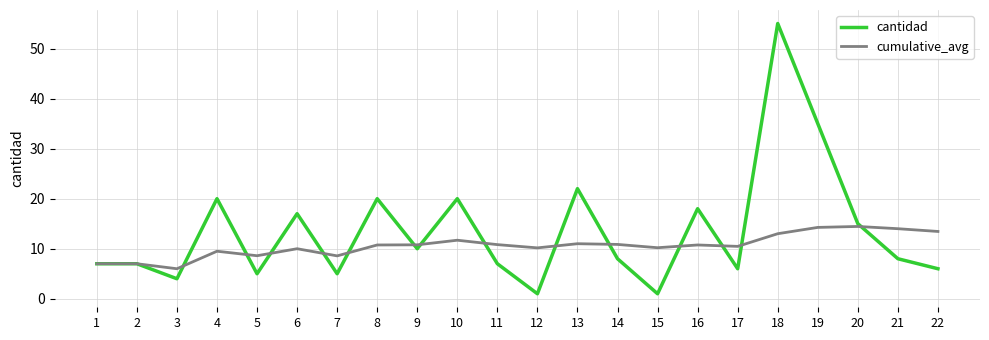

What is the greatest value displayed?

55.0